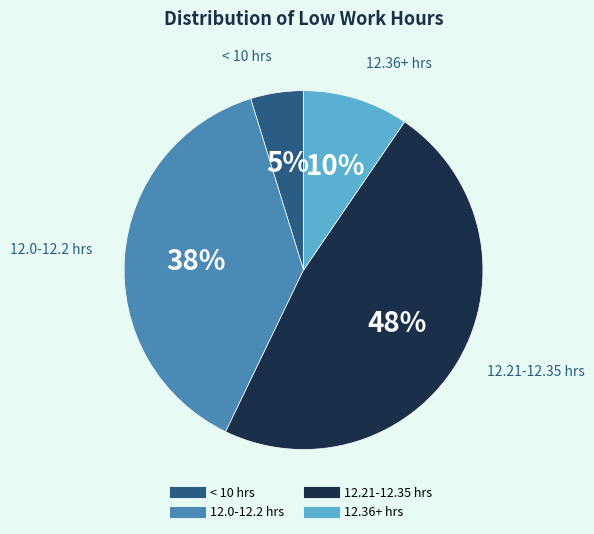

To the nearest percent, what is the difference between the largest and smallest slice percentages?

43%